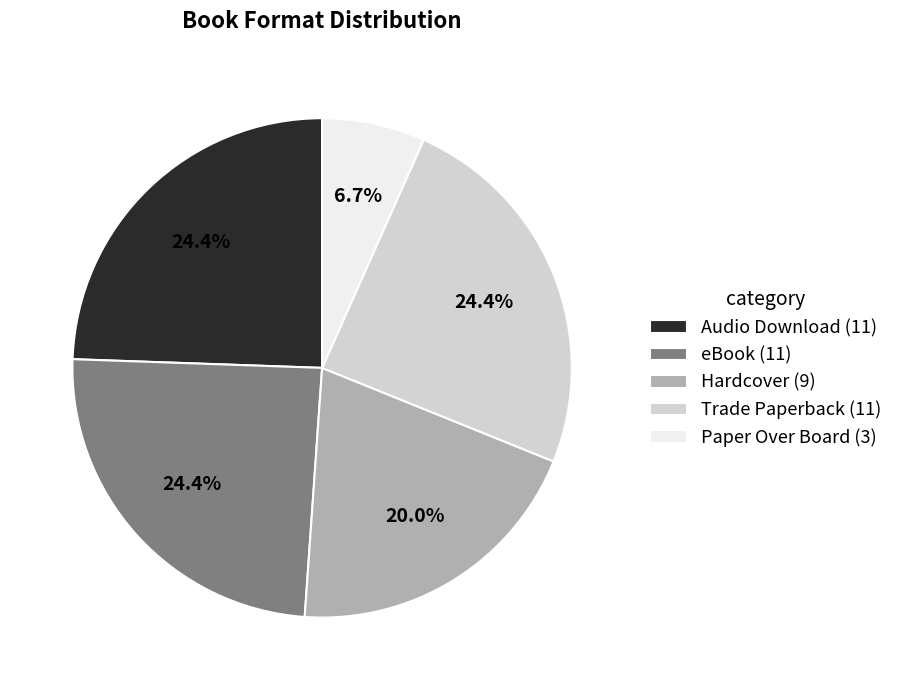

What percentage is the Audio Download slice, to the nearest percent?

24%